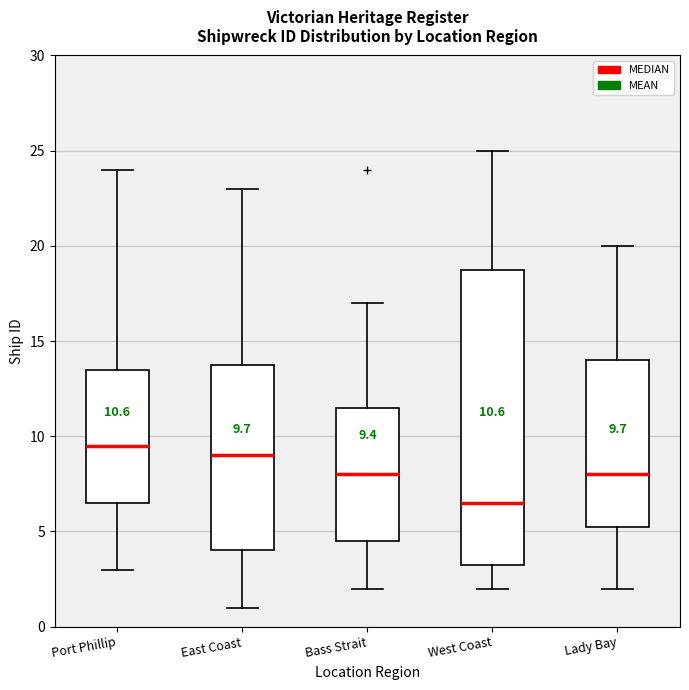

Which box is the tallest, from its lower edge to its upper edge?

West Coast